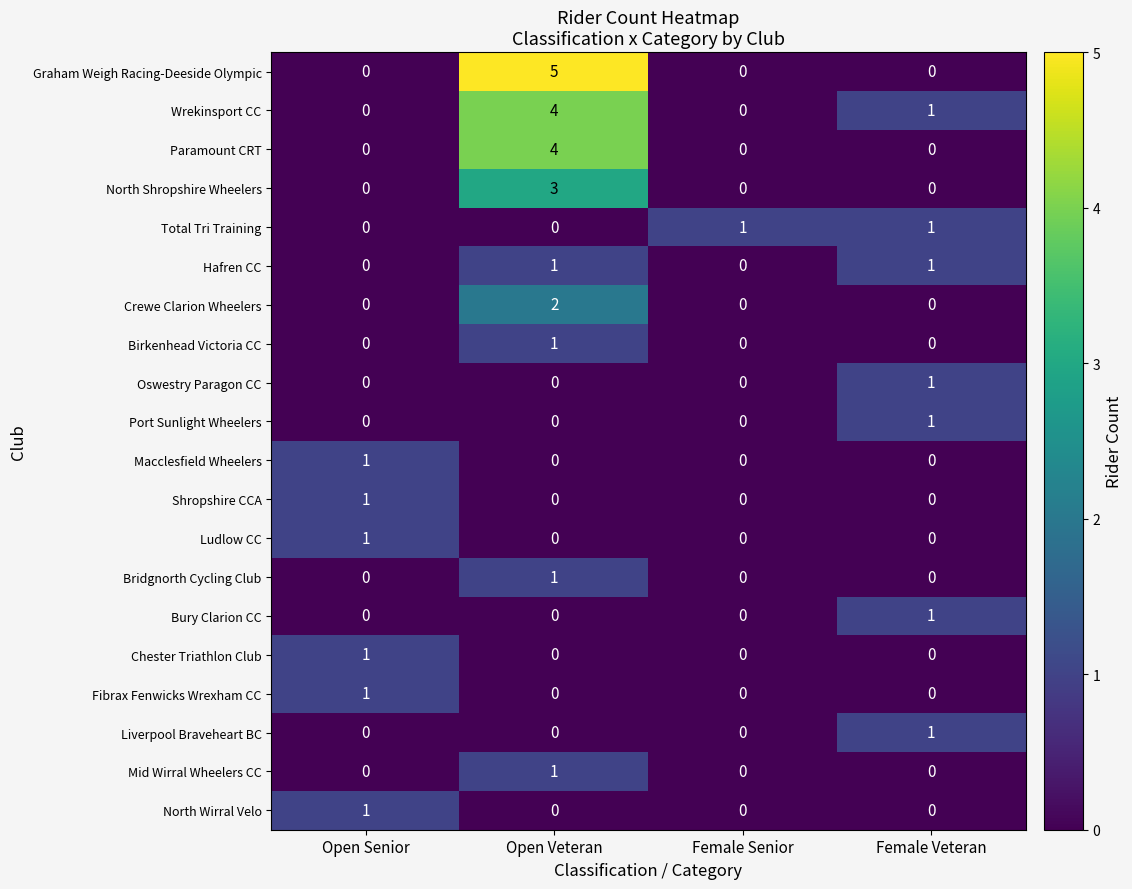

Is it true that Hafren CC equals 1 at Open Veteran?

True